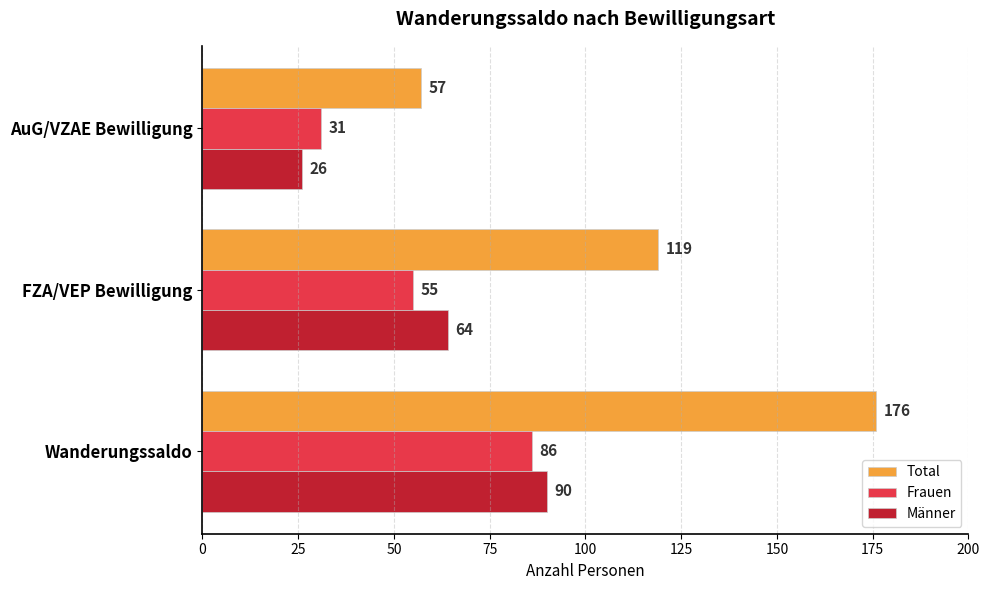

Is it true that Frauen equals 152 at Wanderungssaldo?

False